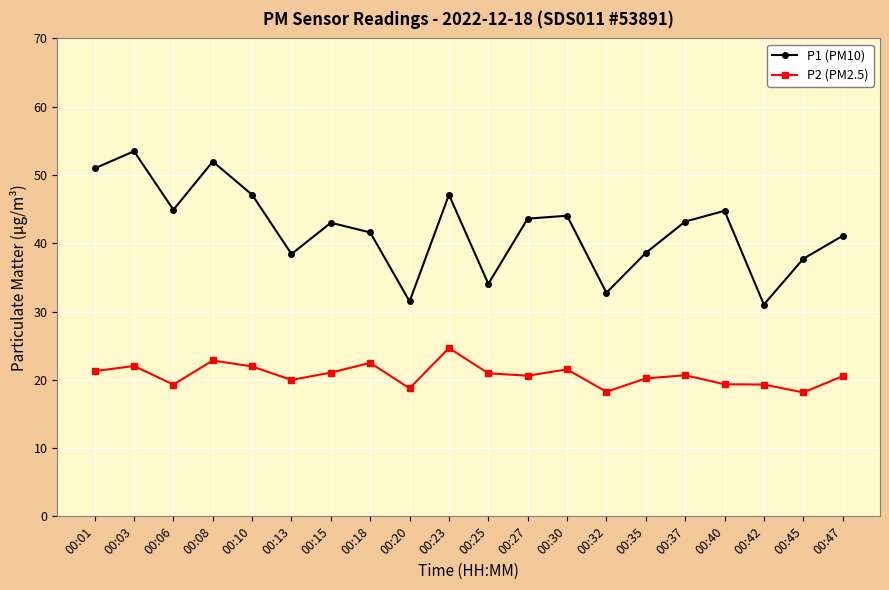

What is the difference between the maximum and minimum values in the P2 (PM2.5) series?

6.5